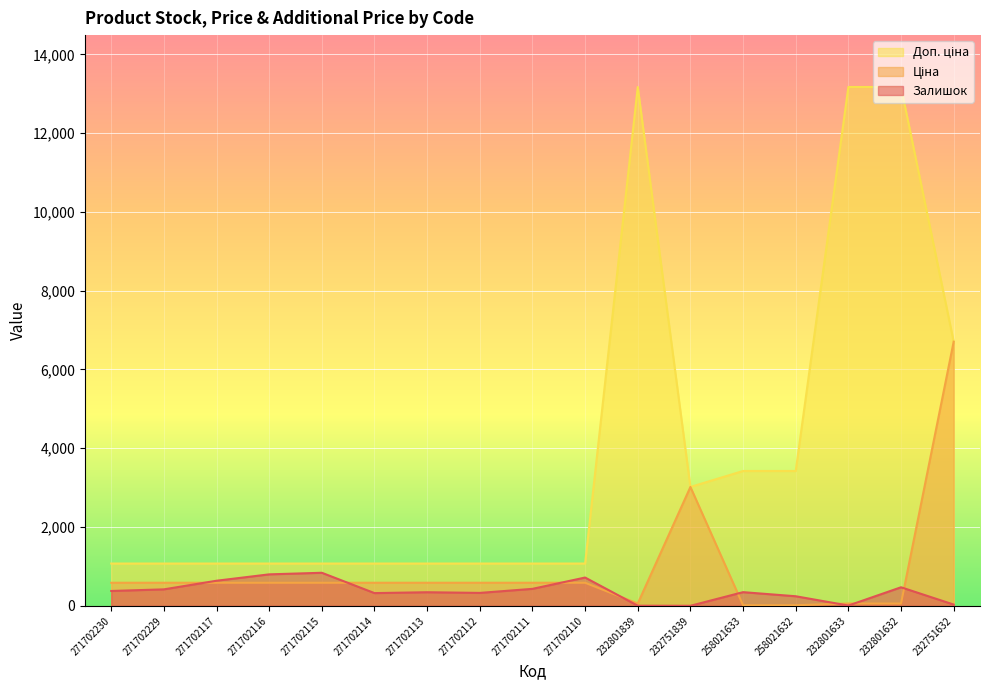

Which series has the widest spread of values?

Доп. ціна